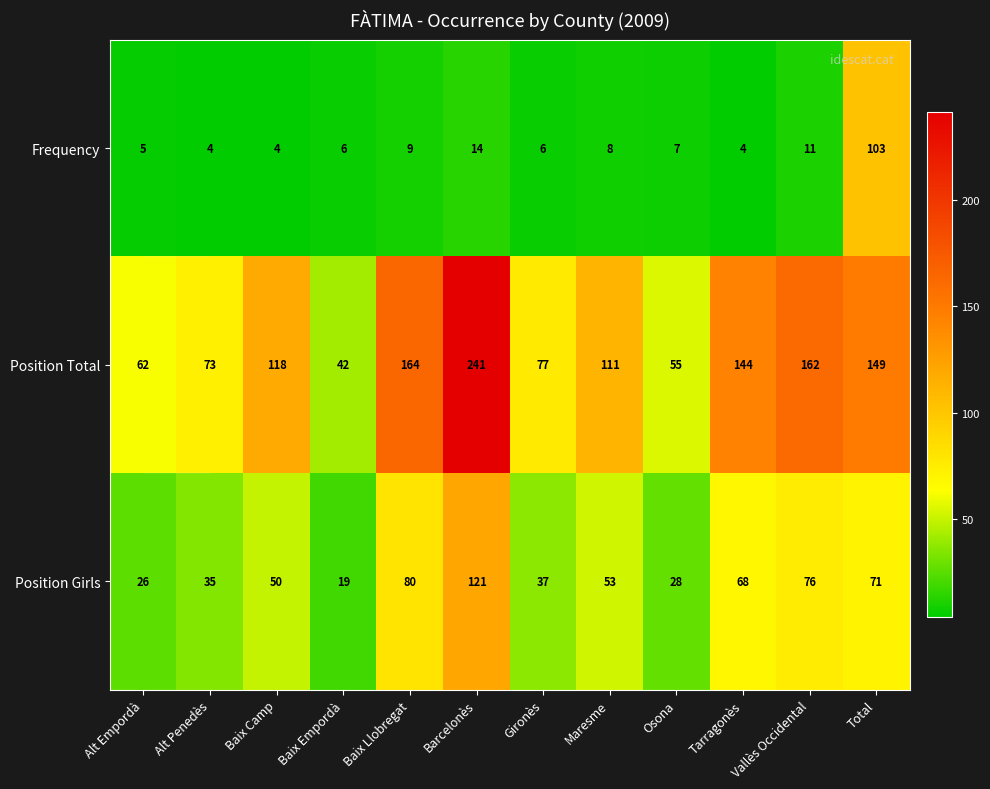

Which series has the largest range (max minus min)?

Position Total